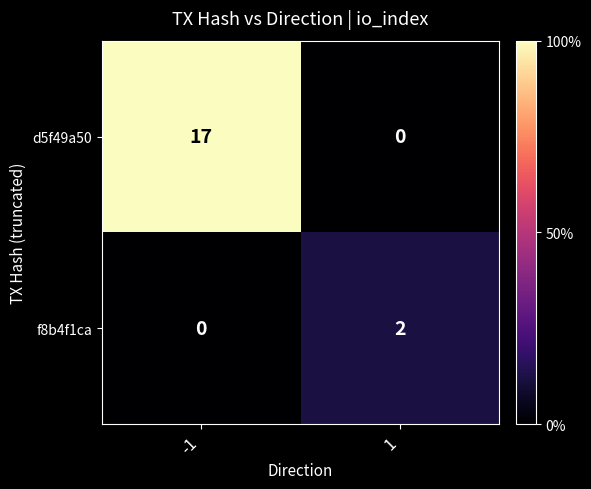

List the series in order of their peak value, lowest first.

f8b4f1ca, d5f49a50